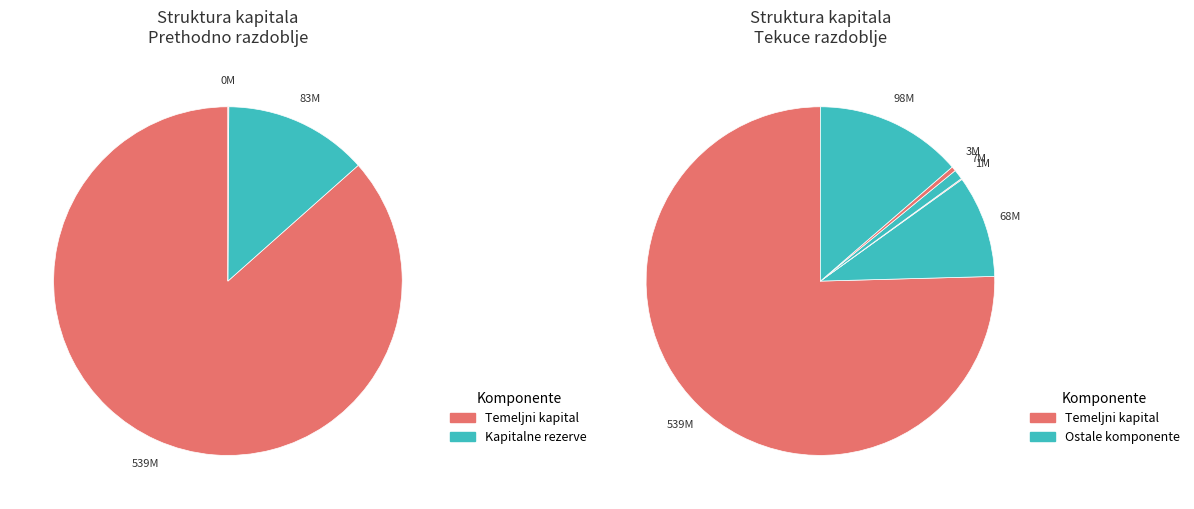

To the nearest percent, what portion does Temeljni (upisani) kapital represent?

75%